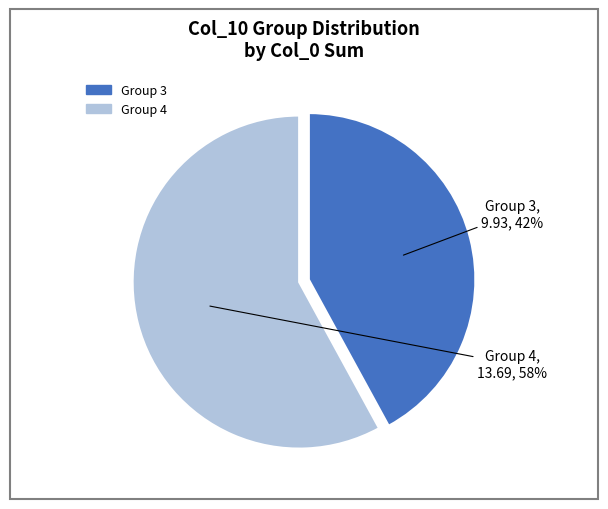

To the nearest percent, what is the average slice percentage?

50%